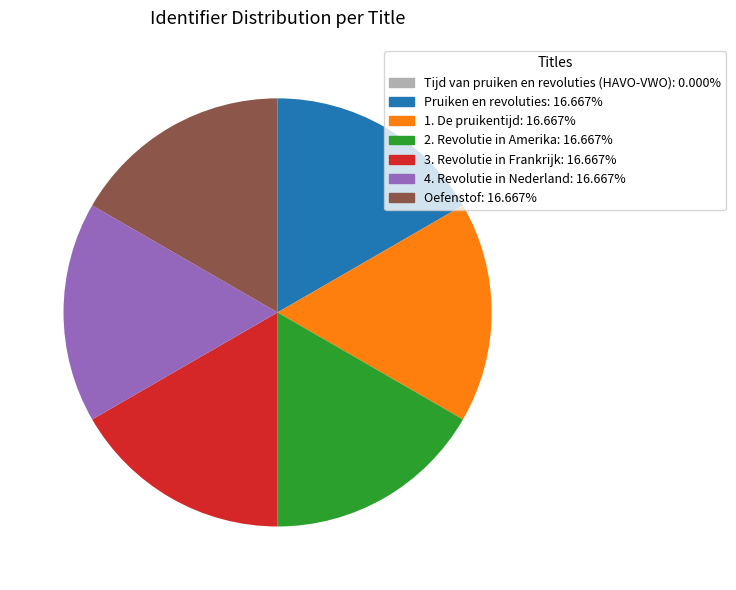

Is there a majority slice in this chart?

No